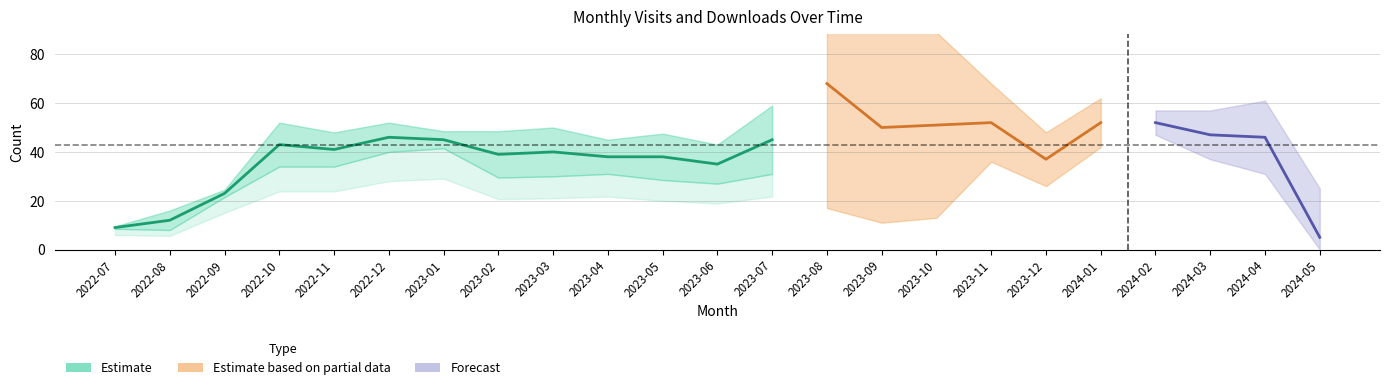

Is the value of monthly_visit at 2023-10 greater than the value of monthly_download_resource at 2023-04?

Yes